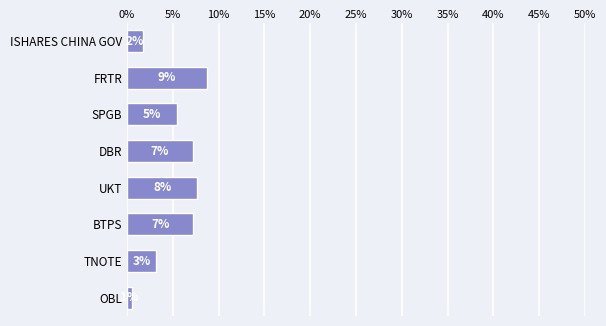

What is the difference between the second highest and second lowest values?

0.1